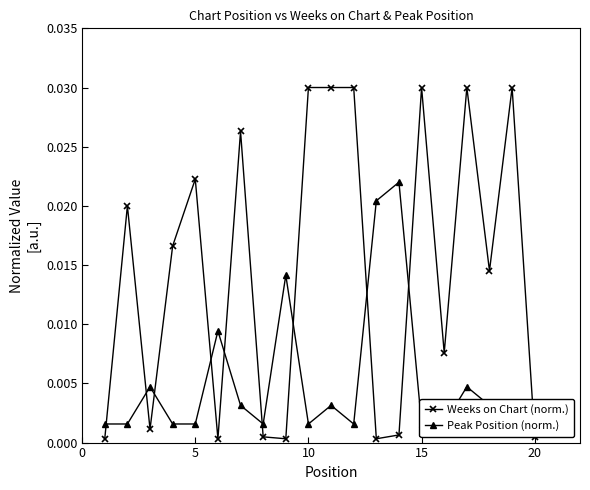

True or false: Weeks on Chart (norm.) has more than 1 interior local peaks.

True